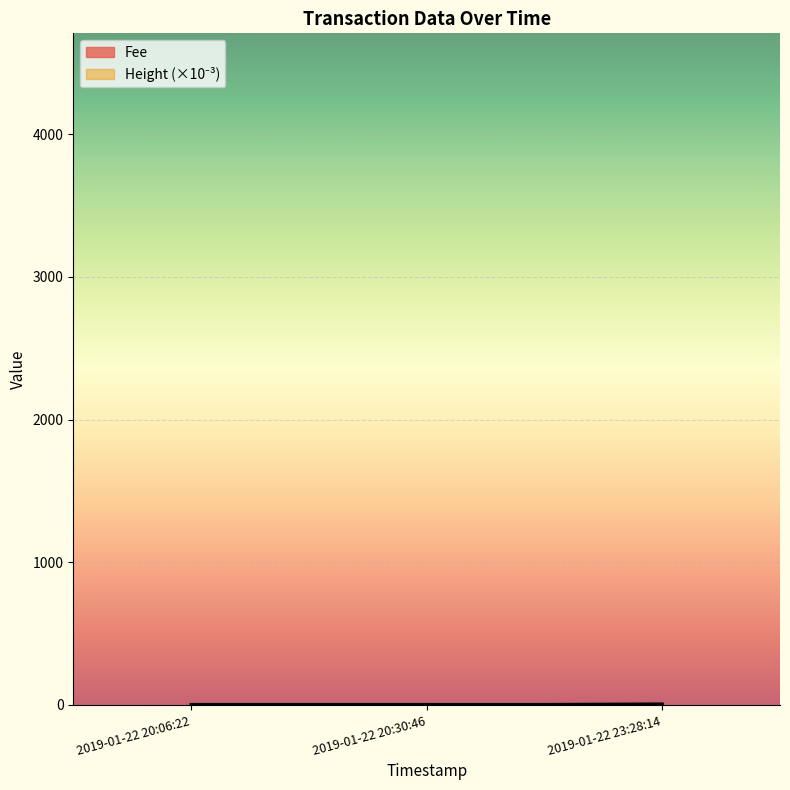

What are all the series names shown in the legend?

Fee, Height